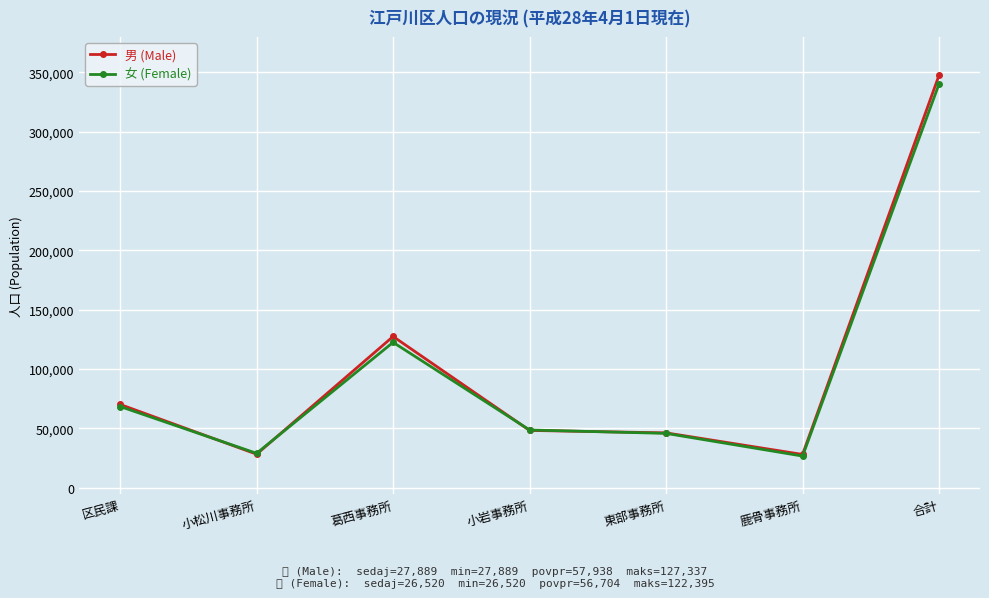

The 女 (Female) series shows 340228 at 合計. True or false?

True